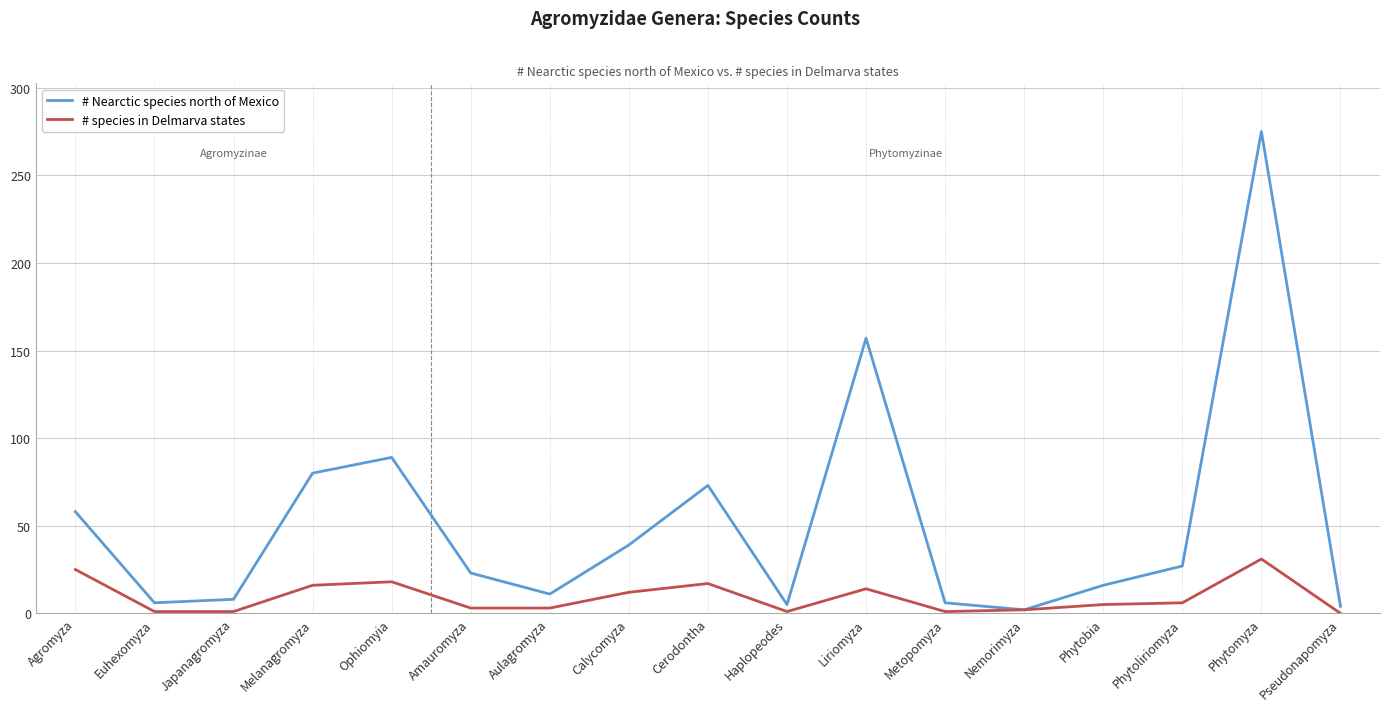

Rank the series by their maximum value, from highest to lowest.

# Nearctic species north of Mexico, # species in Delmarva states